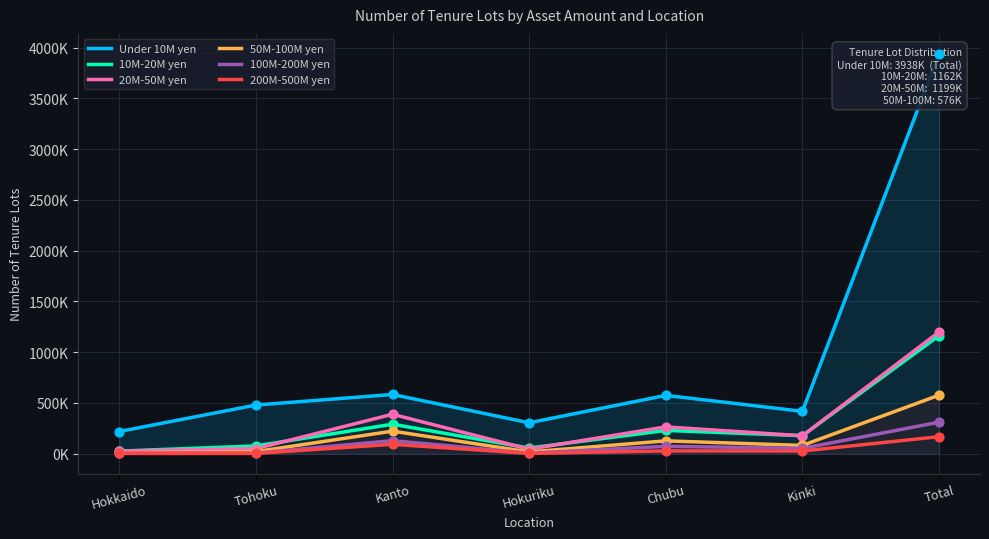

At which category is the sum across all series the highest?

Total